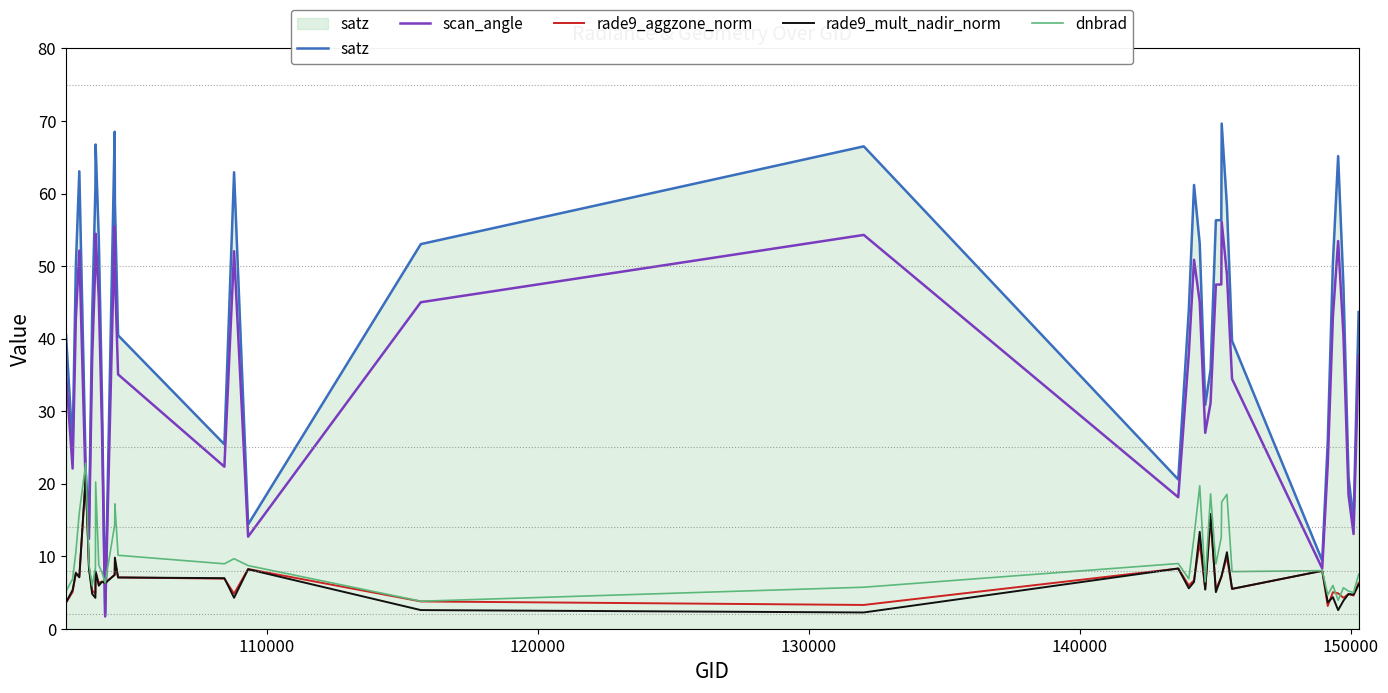

What is the maximum value for satz?

69.6